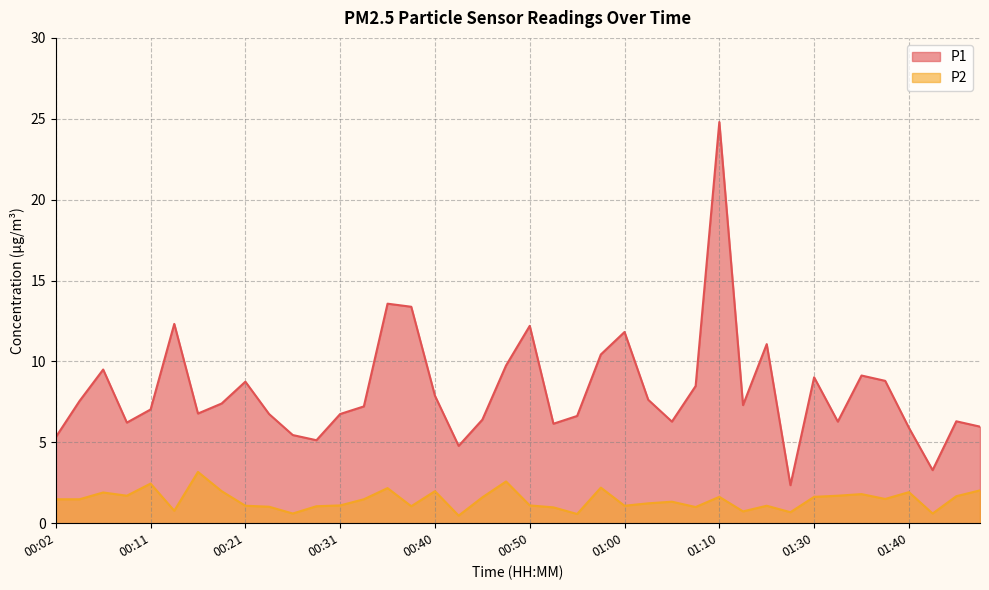

What is the difference between the maximum and minimum values in the P1 series?

22.4